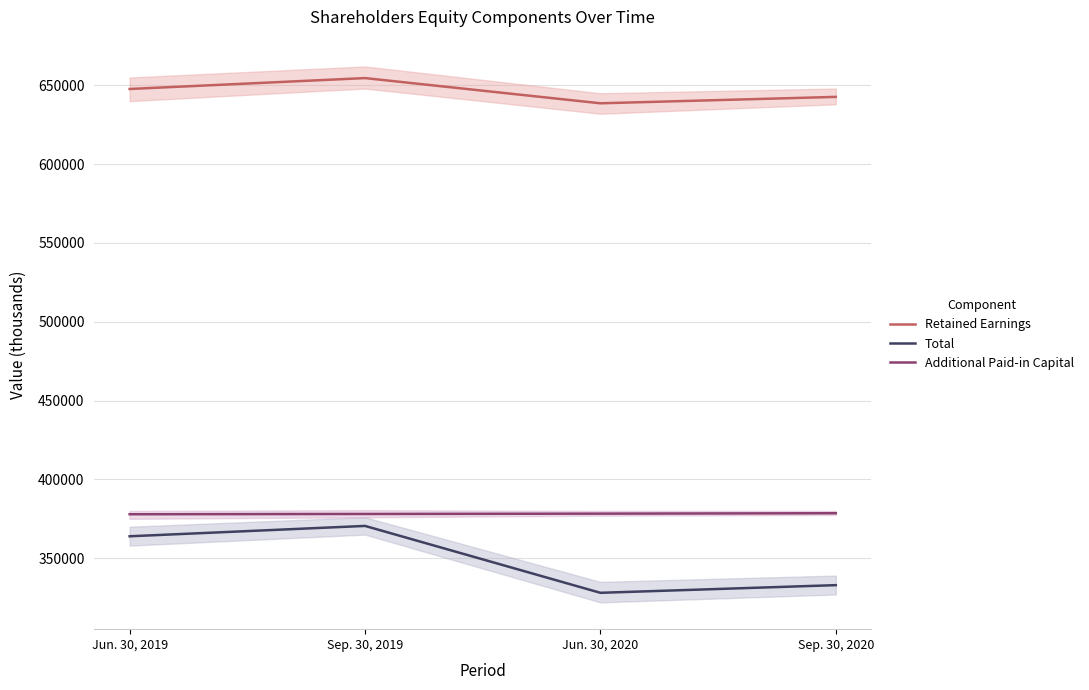

True or false: Additional Paid-in Capital has more than 1 points higher than both neighbors.

False